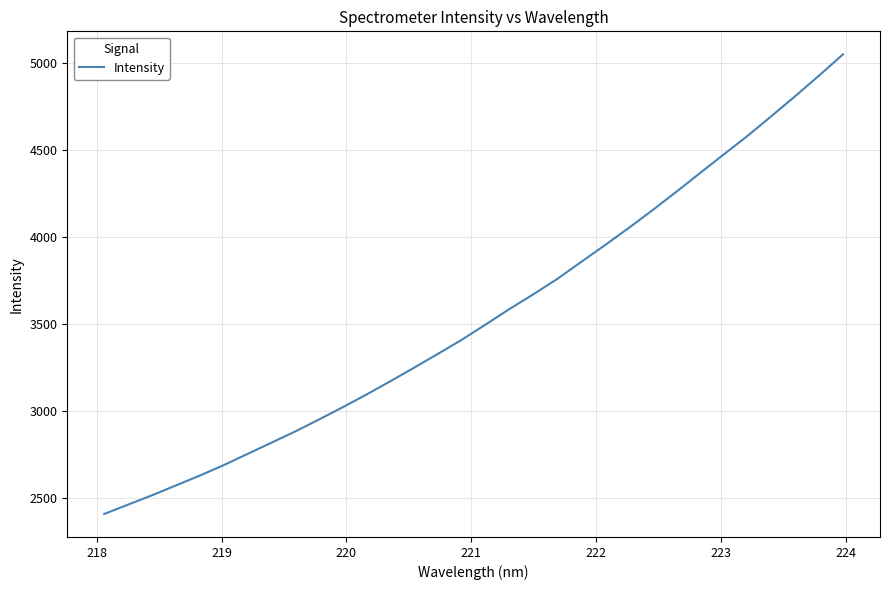

What is the difference between the maximum and minimum values?

2644.2